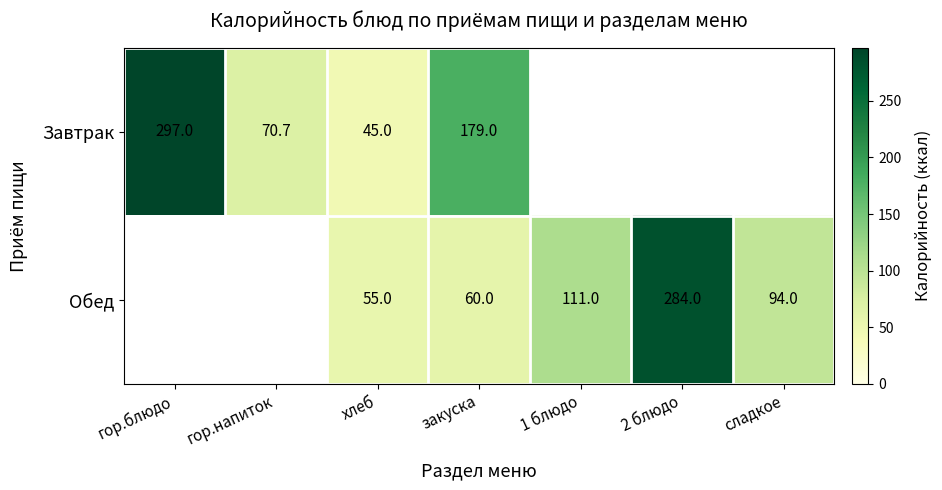

What is the total value across all series at хлеб?

100.0